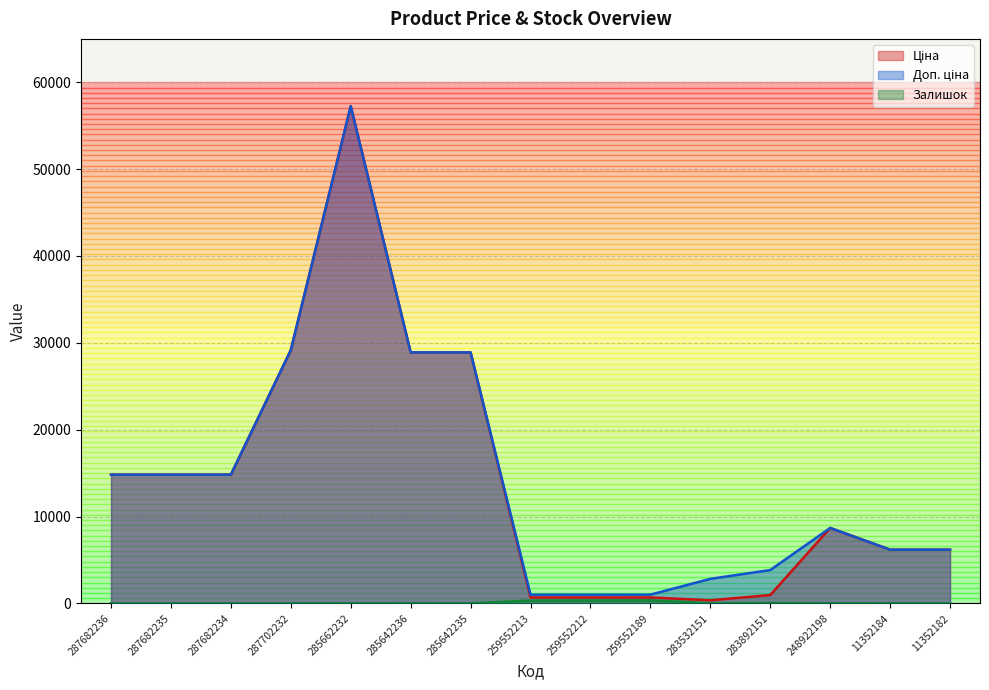

List the labels in order of Доп. ціна value, largest first.

285662232, 287702232, 285642236, 285642235, 287682236, 287682235, 287682234, 248922198, 11352184, 11352182, 283892151, 283532151, 259552213, 259552212, 259552189